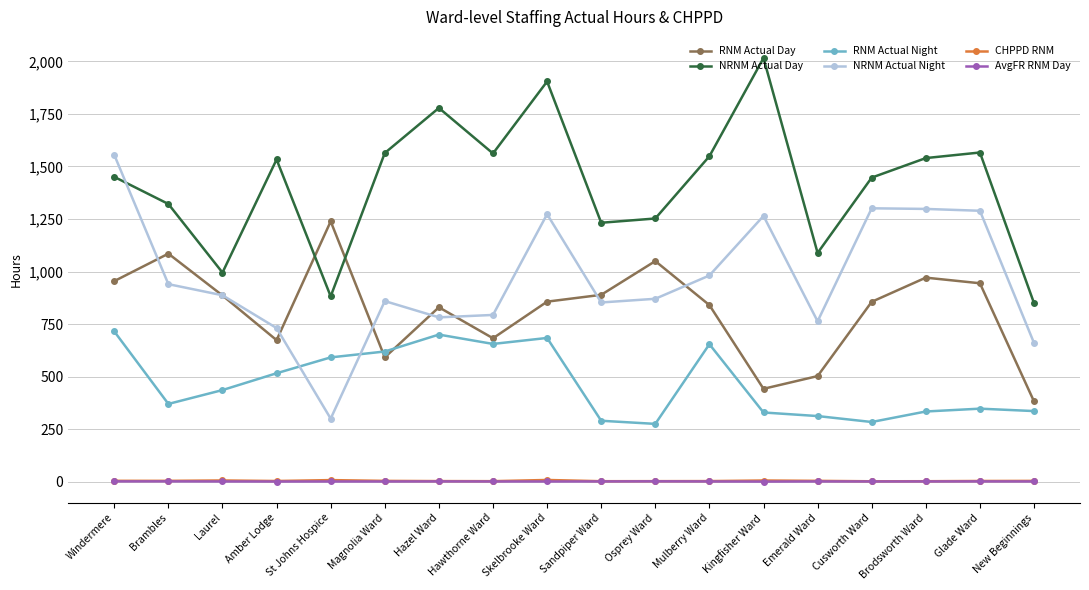

True or false: NRNM Actual Night has a value of 793.5 at Hawthorne Ward.

True